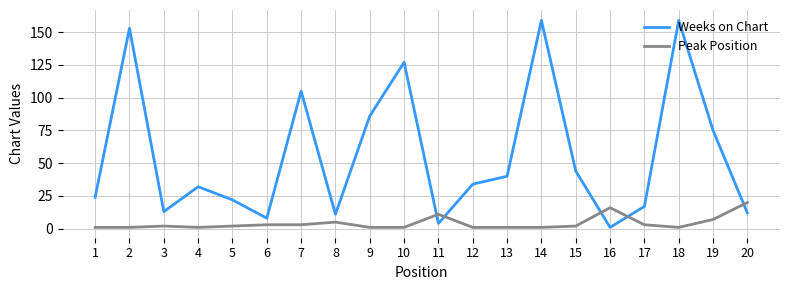

Read the Weeks on Chart value at 13.

40